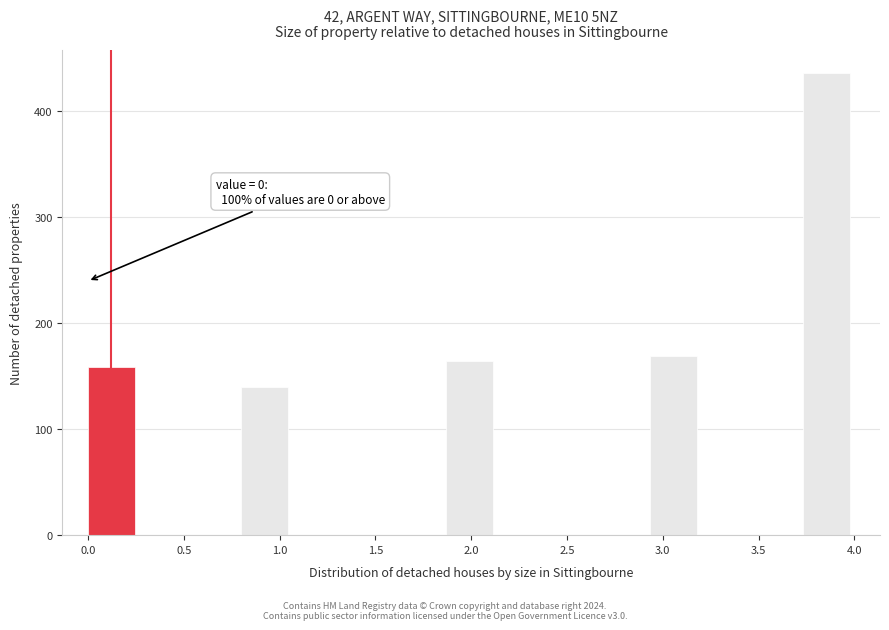

Which range on the x-axis has the tallest bar?

3.75 to 4.00